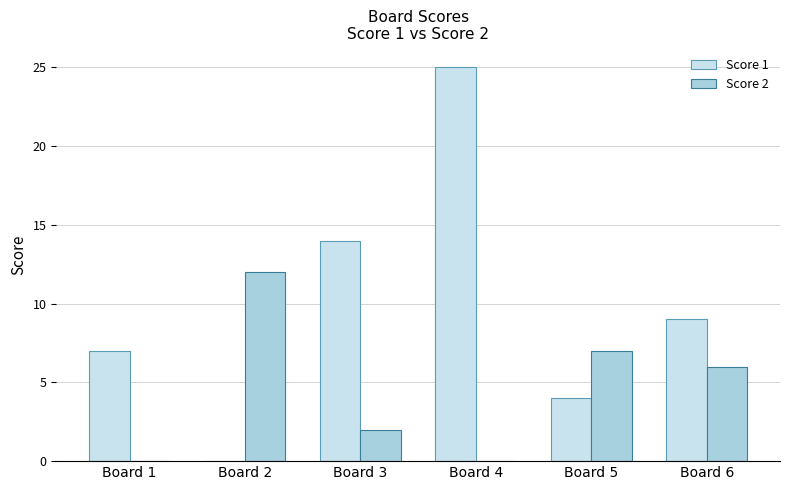

The value of Score 1 at Board 1 is 7. True or false?

True